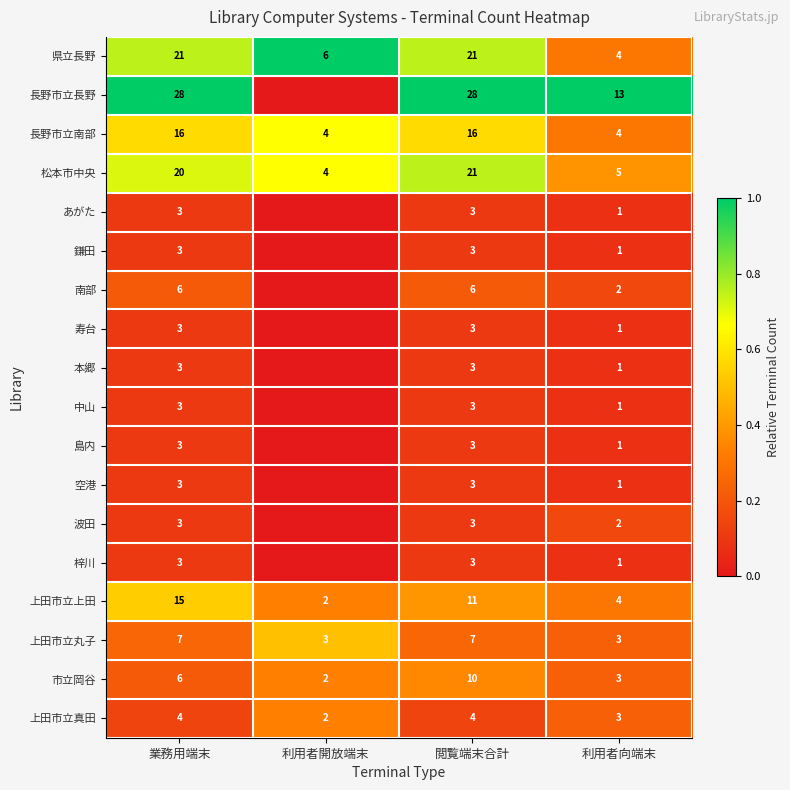

Is it true that 県立長野 equals 3 at 利用者開放端末?

False